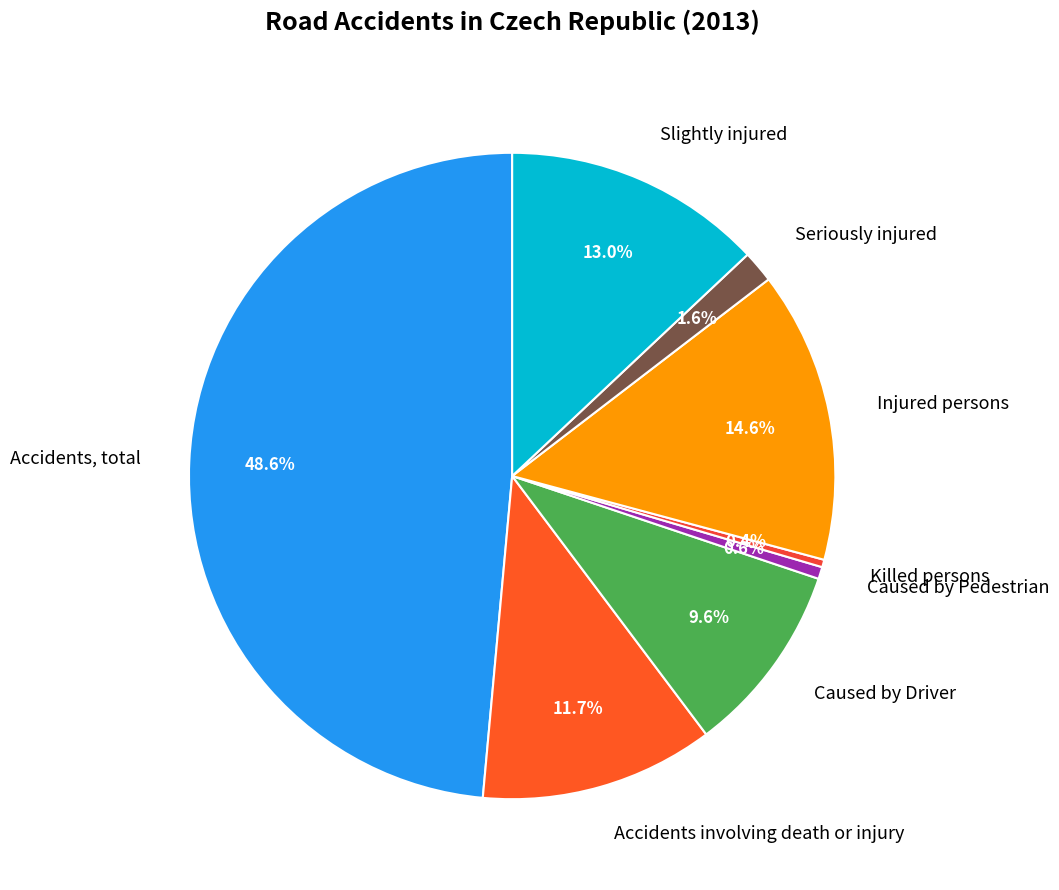

What percentage is NOT represented by Caused by Pedestrian?

99.4%